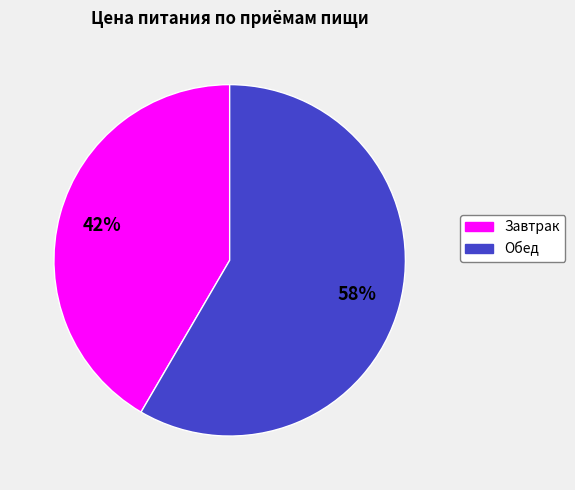

Which has a higher value, Обед or Завтрак?

Обед